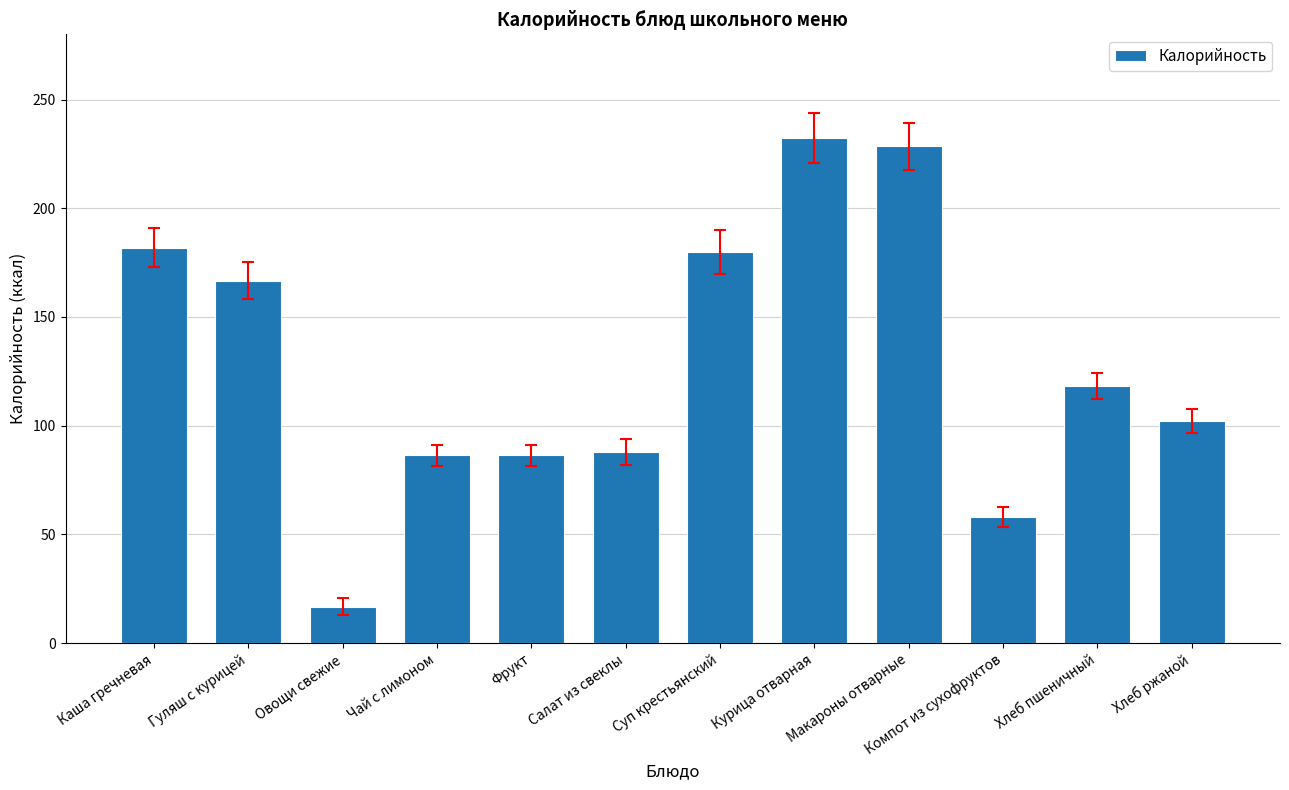

What is the maximum value shown in the chart?

232.5